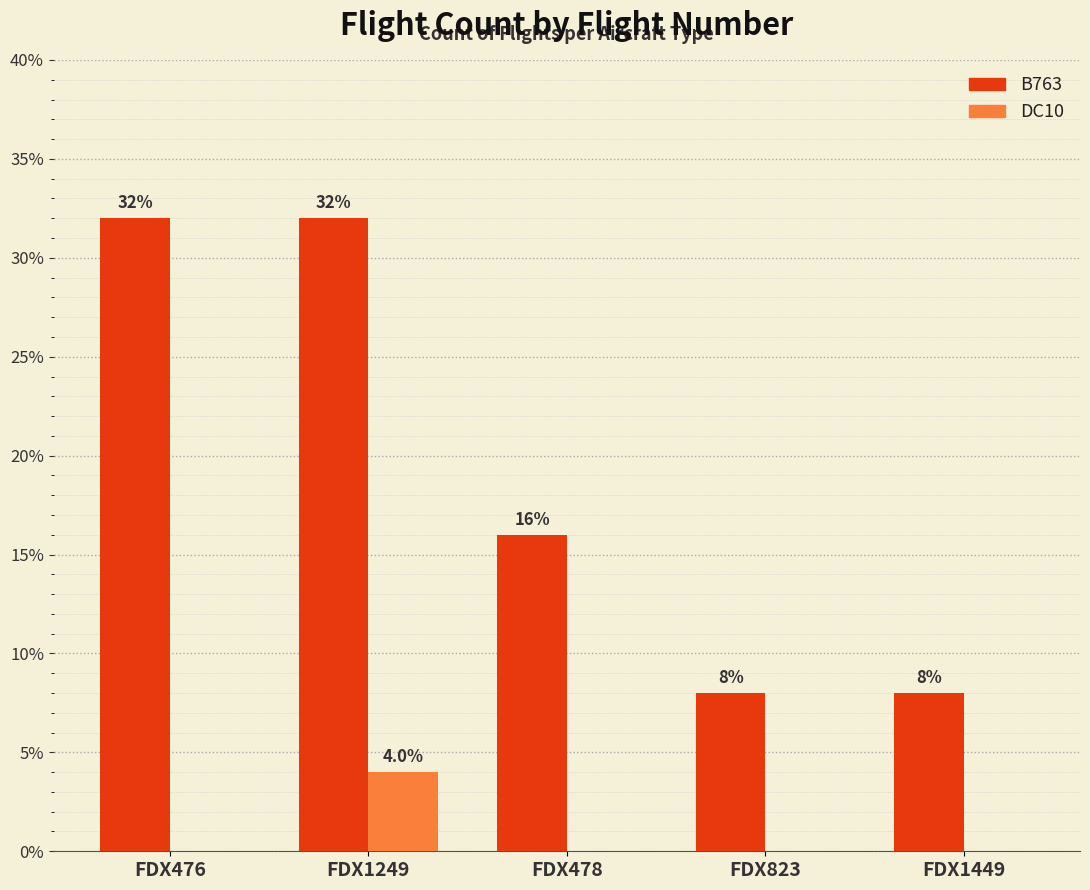

At which label is B763 closest to 20?

FDX478